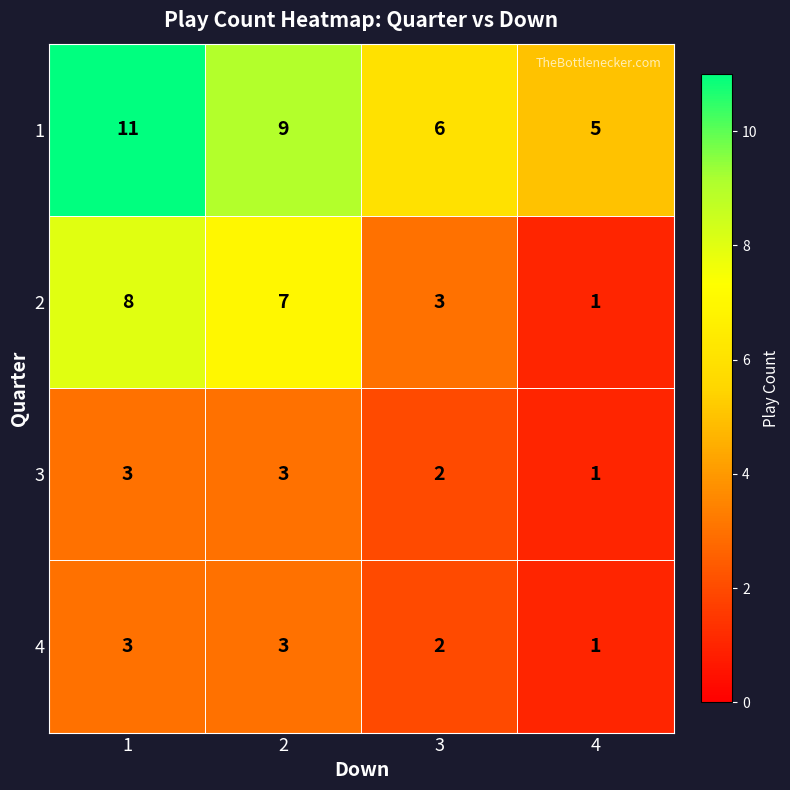

The value of 1 at 2 is 9. True or false?

True